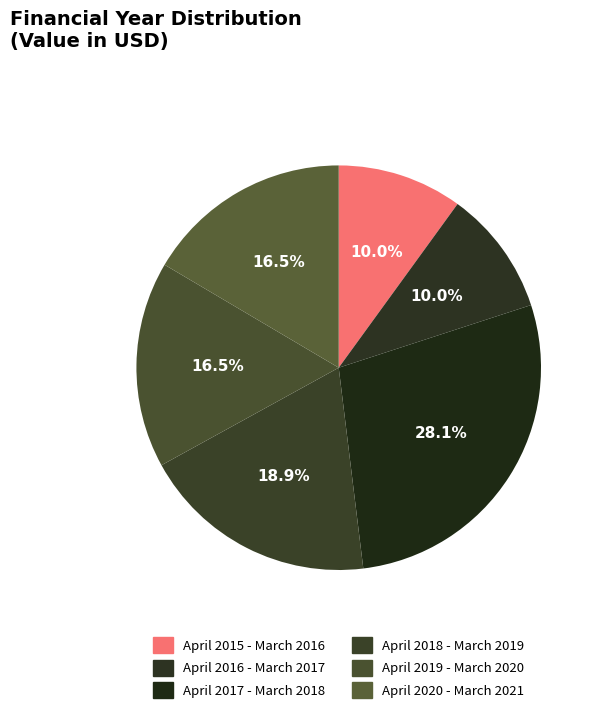

Which has a higher value, April 2018 - March 2019 or April 2016 - March 2017?

April 2018 - March 2019